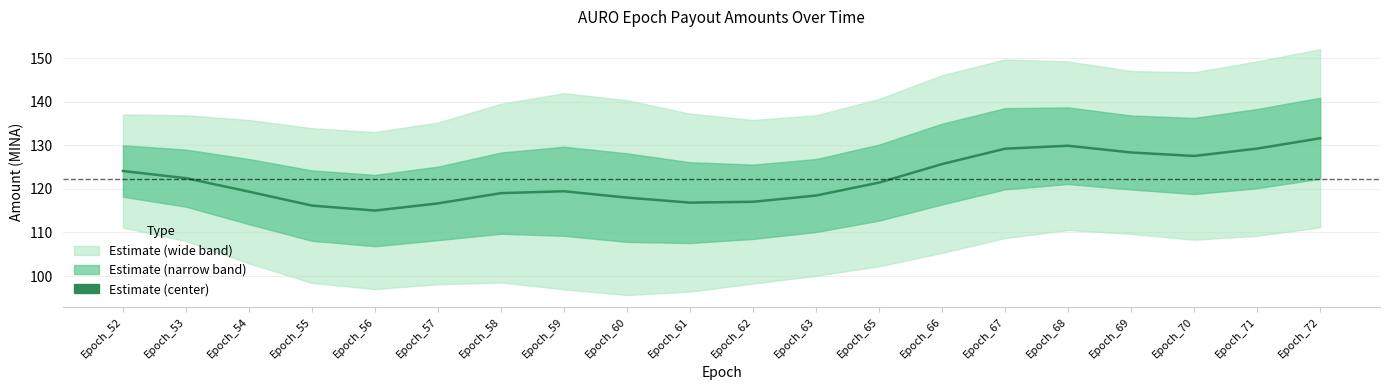

What is the ratio of the value at Epoch_54 to the value at Epoch_55?

1.0